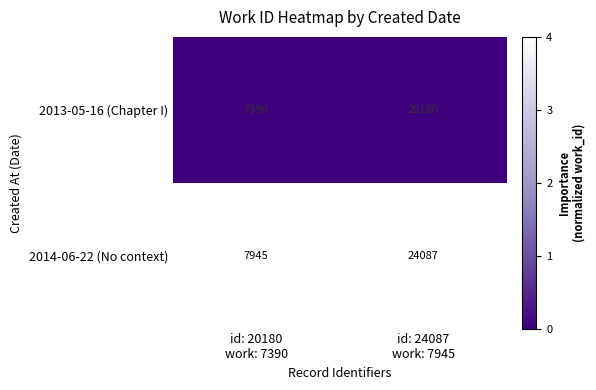

Reading right to left, transcribe all the data shown in this chart.

2013-05-16 (Chapter I): 20180	7390
2014-06-22 (No context): 24087	7945